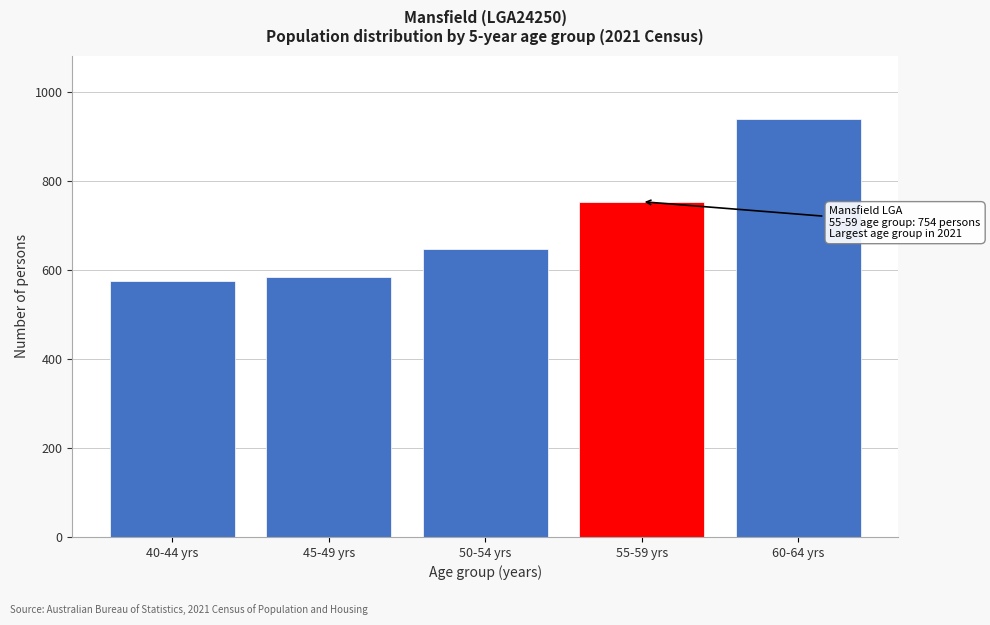

Reading left to right, extract all data points from this chart.

40-44 yrs=575	45-49 yrs=584	50-54 yrs=647	55-59 yrs=754	60-64 yrs=941